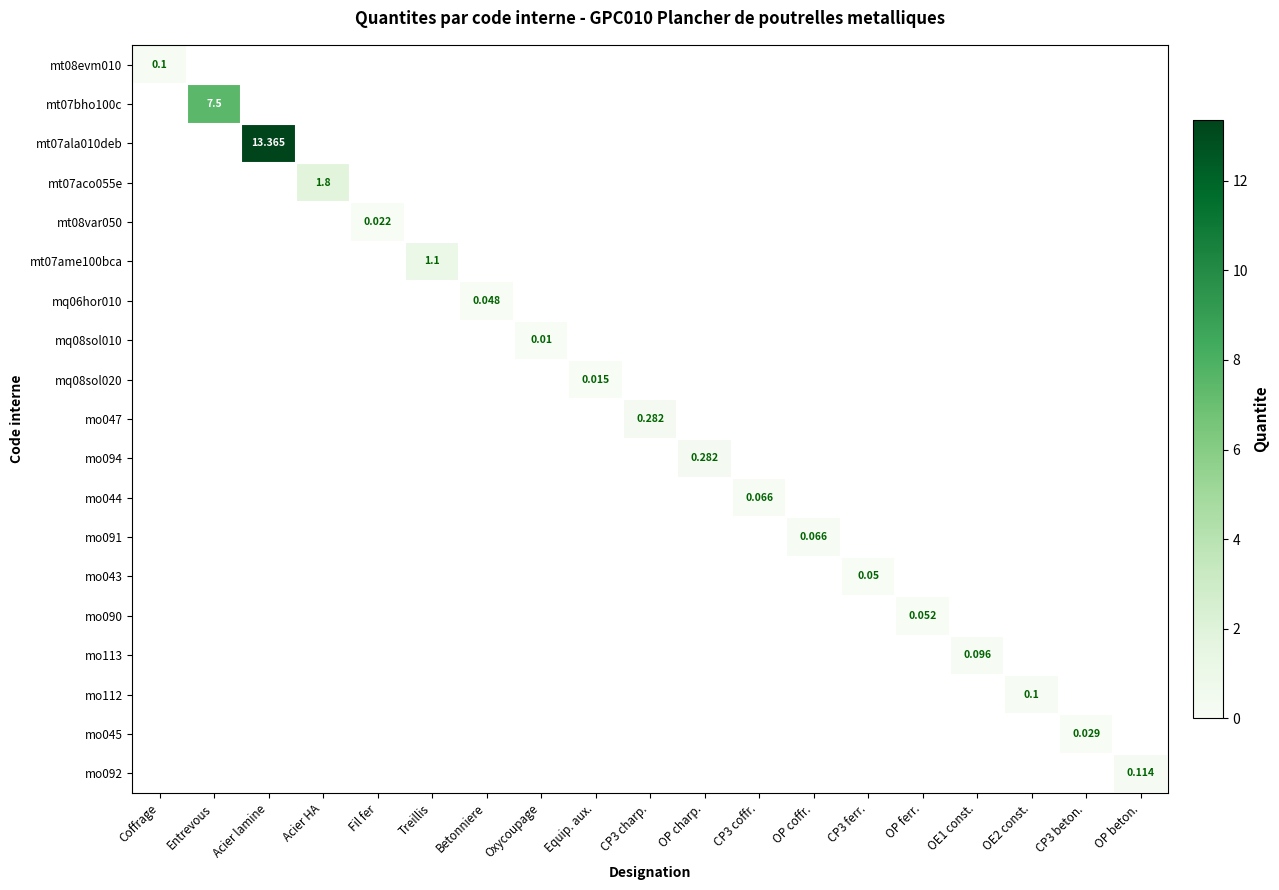

At how many categories does at least one series exceed 12?

1